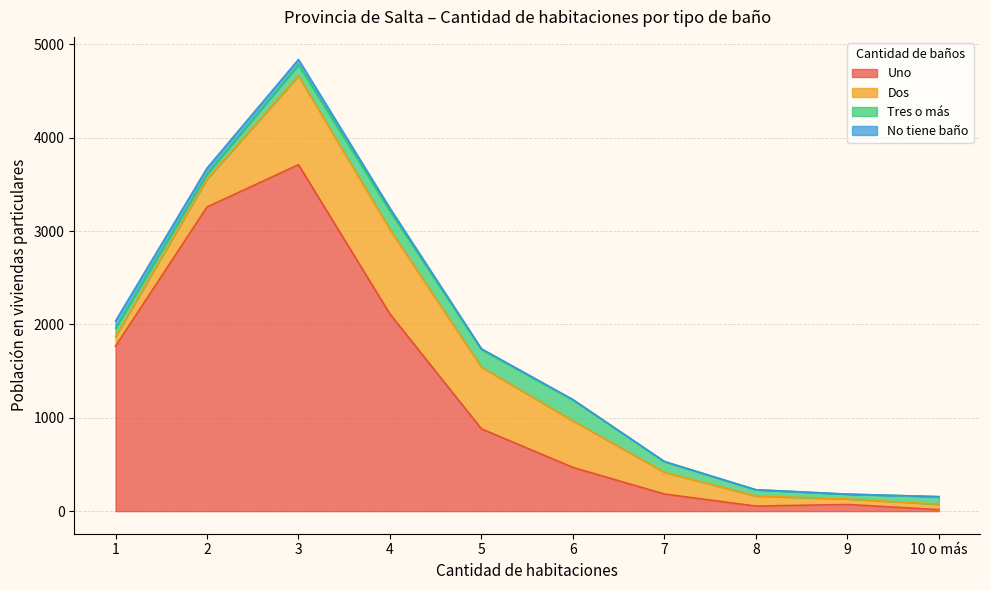

Reading left to right, what are all the values shown in this chart?

Uno: 1=1767	2=3257	3=3710	4=2111	5=881	6=468	7=183	8=54	9=71	10 o más=16
Dos: 1=103	2=299	3=950	4=905	5=661	6=499	7=233	8=108	9=60	10 o más=58
Tres o más: 1=91	2=55	3=122	4=198	5=189	6=224	7=115	8=67	9=51	10 o más=81
No tiene baño: 1=76	2=62	3=55	4=30	5=8	6=4	7=0	8=0	9=0	10 o más=0